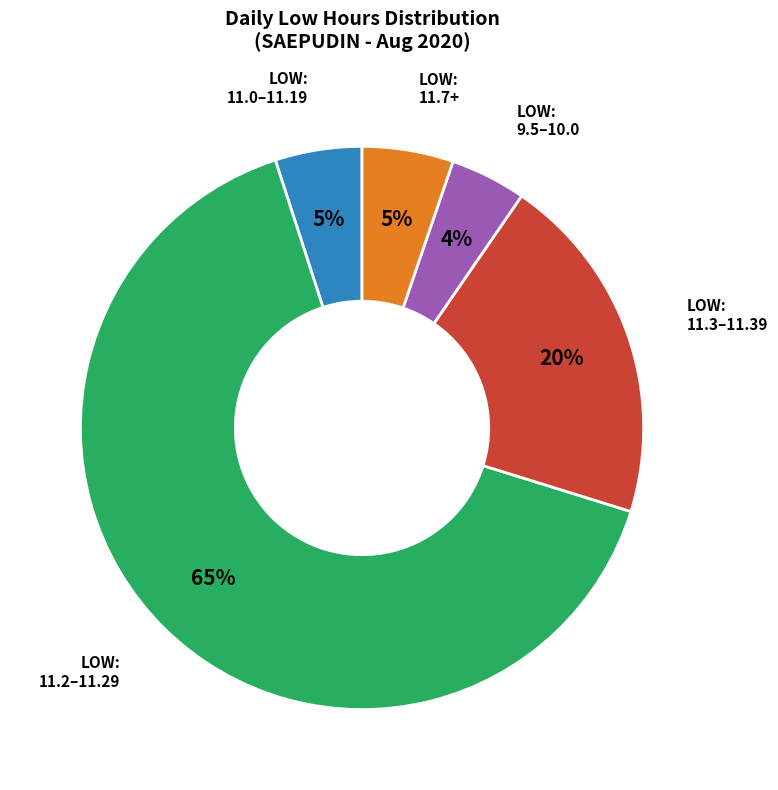

Does any single category account for the majority?

Yes